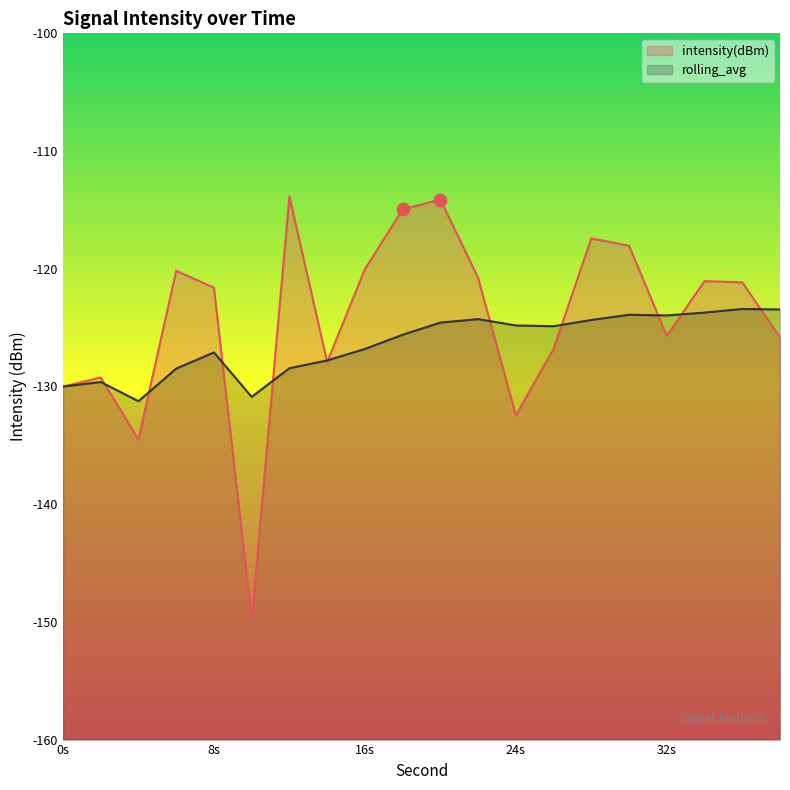

Which series contains the highest Y value?

intensity(dBm)